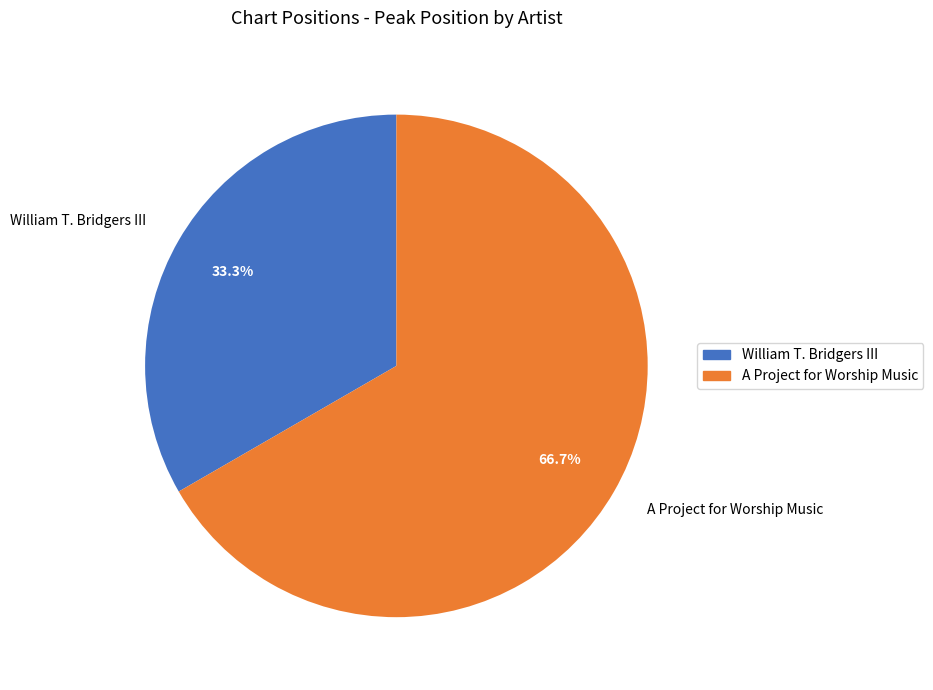

What is the smallest slice in the pie chart?

William T. Bridgers III